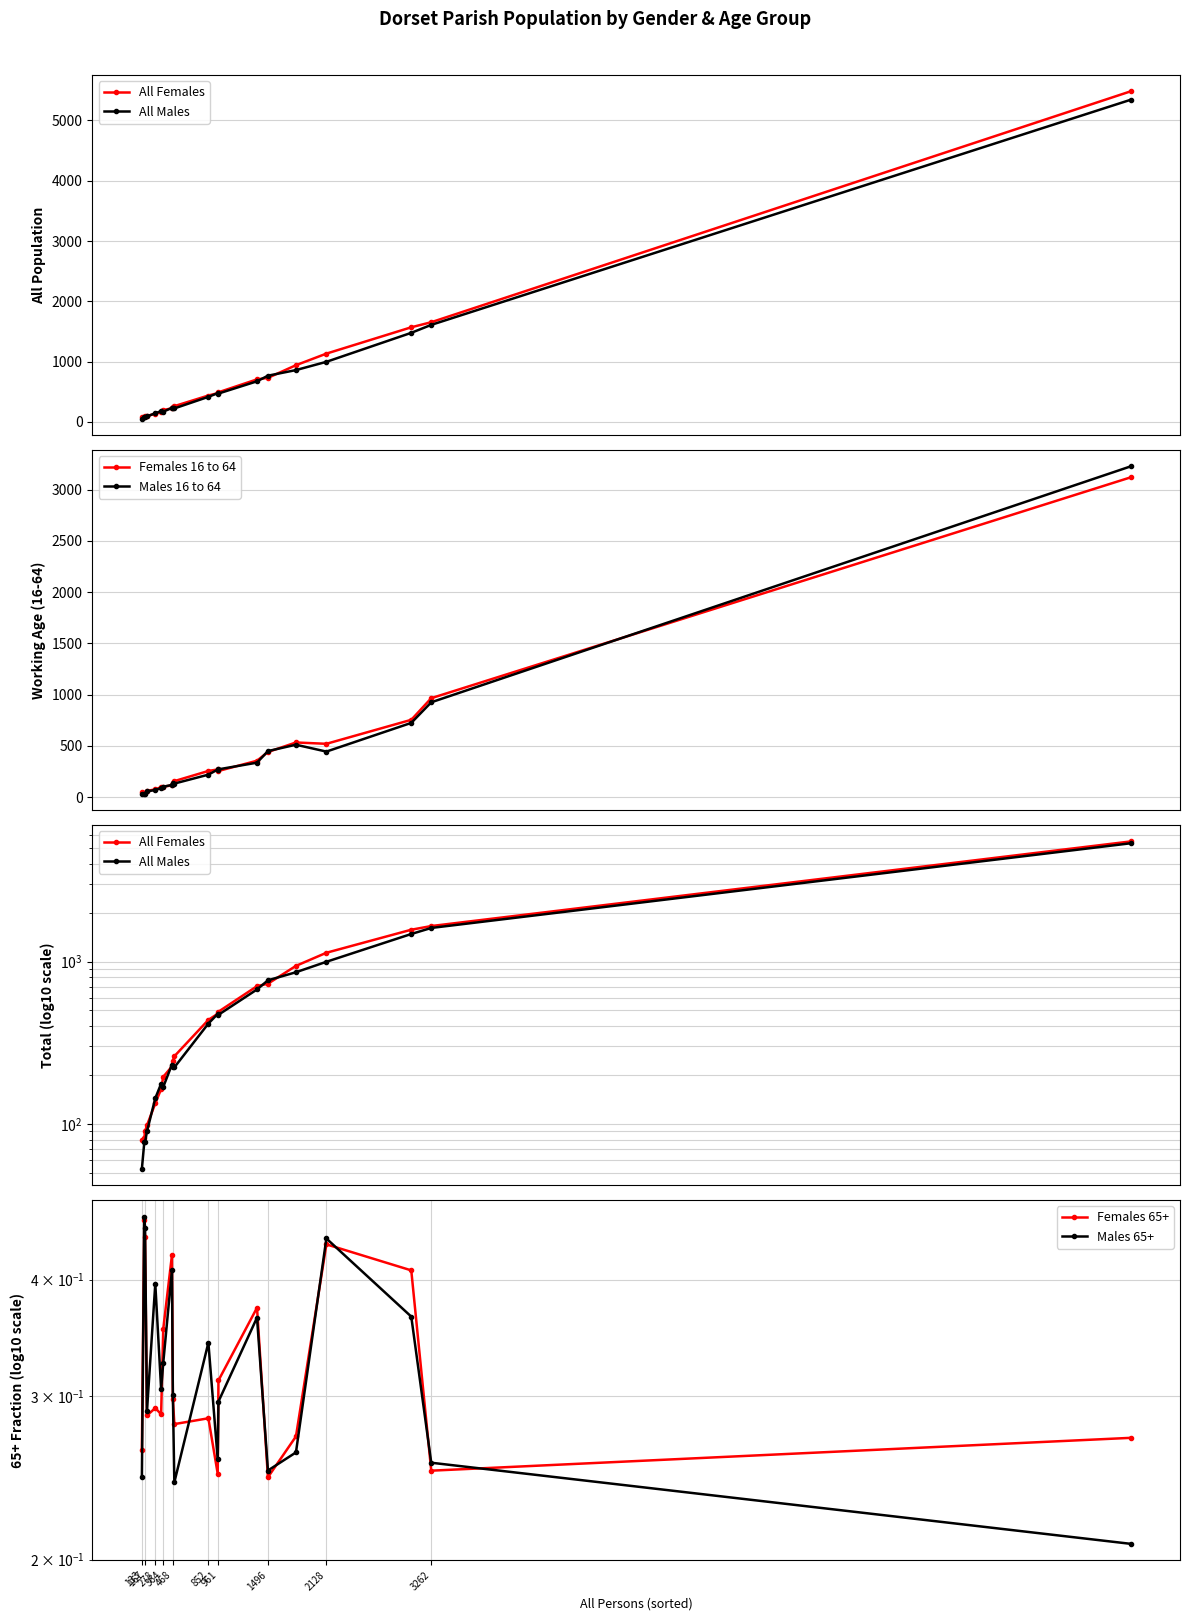

True or false: Males 16 to 64 has more than 0 points higher than both neighbors.

True